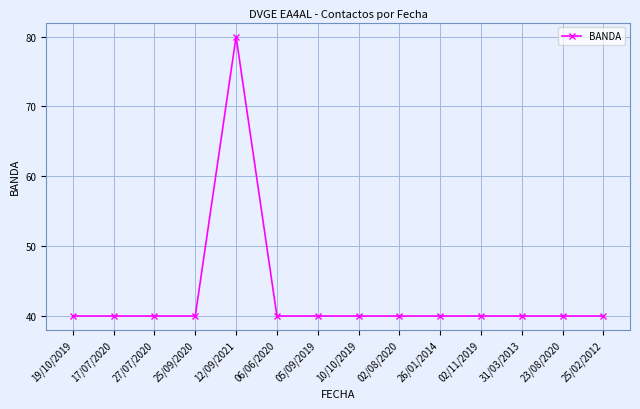

What is the average value?

43